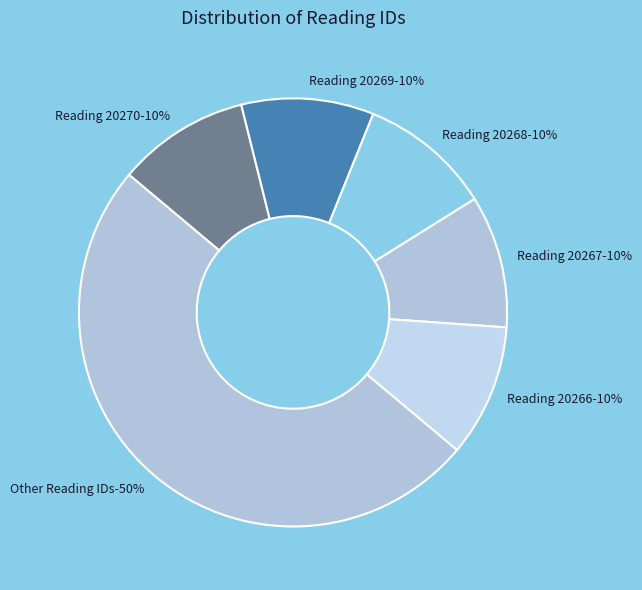

True or false: Reading 20262 accounts for 2% of the total.

False